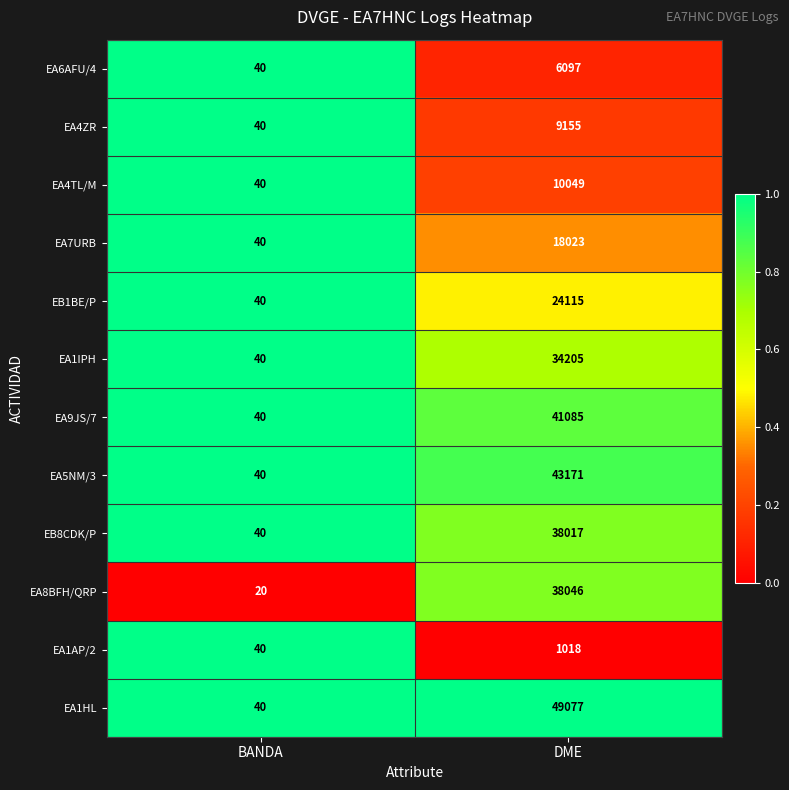

Which label corresponds to the largest value in the chart?

DME